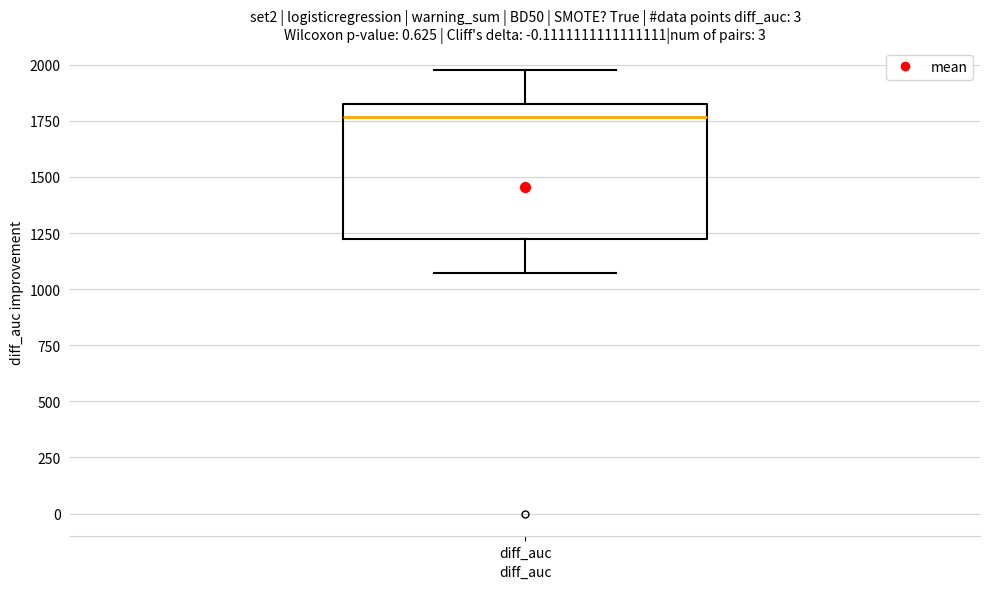

Read this box plot against the y-axis: the position of the median line, the range covered by the box, and the ends of both whiskers. The values are not printed on the chart, so give them approximately, as read against the axis.

median 1750, box 1200 to 1850, whiskers 1050 to 2000